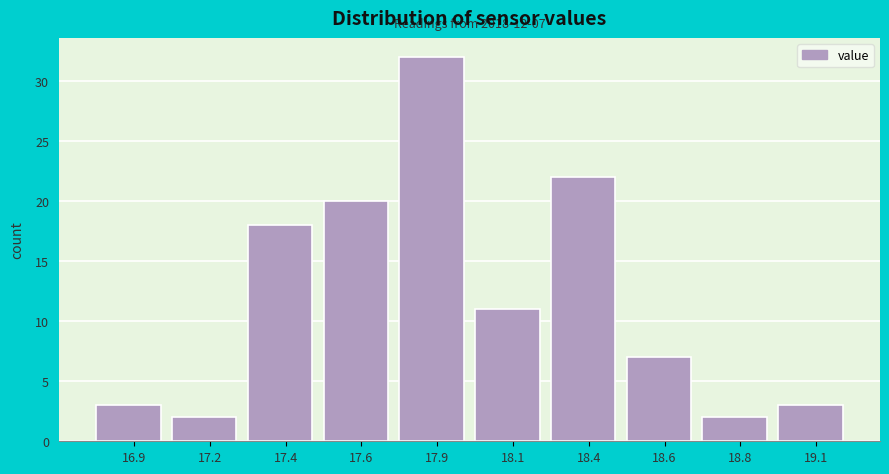

Reading left to right, what are all the values shown in this chart?

16.9=3	17.2=2	17.4=18	17.6=20	17.9=32	18.1=11	18.4=22	18.6=7	18.8=2	19.1=3